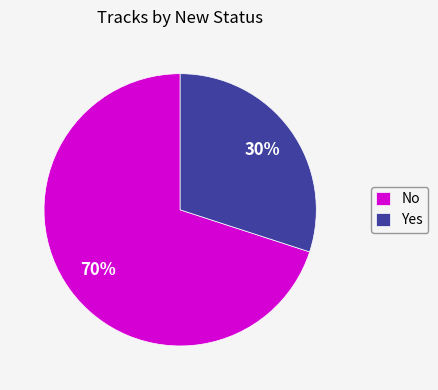

Is the sum of No and Yes greater than half?

Yes